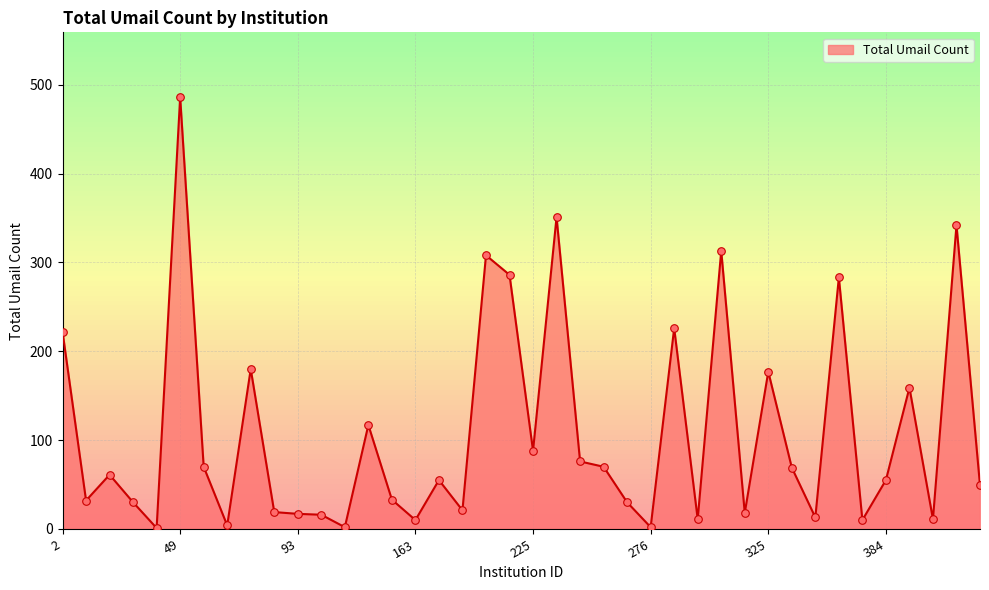

What is the difference between the maximum and minimum values?

485